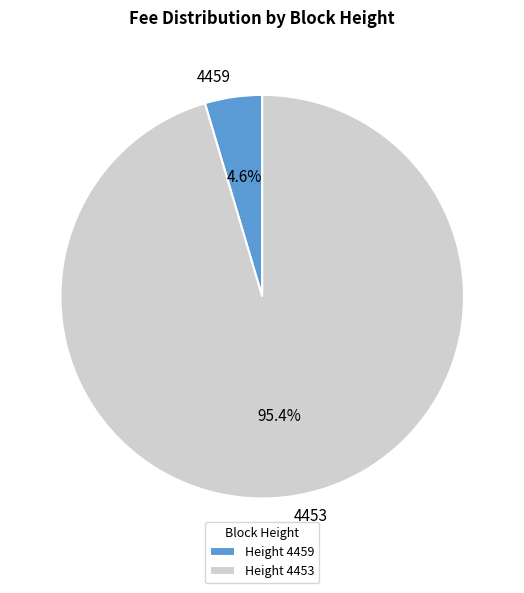

How many slices are in this pie chart?

2